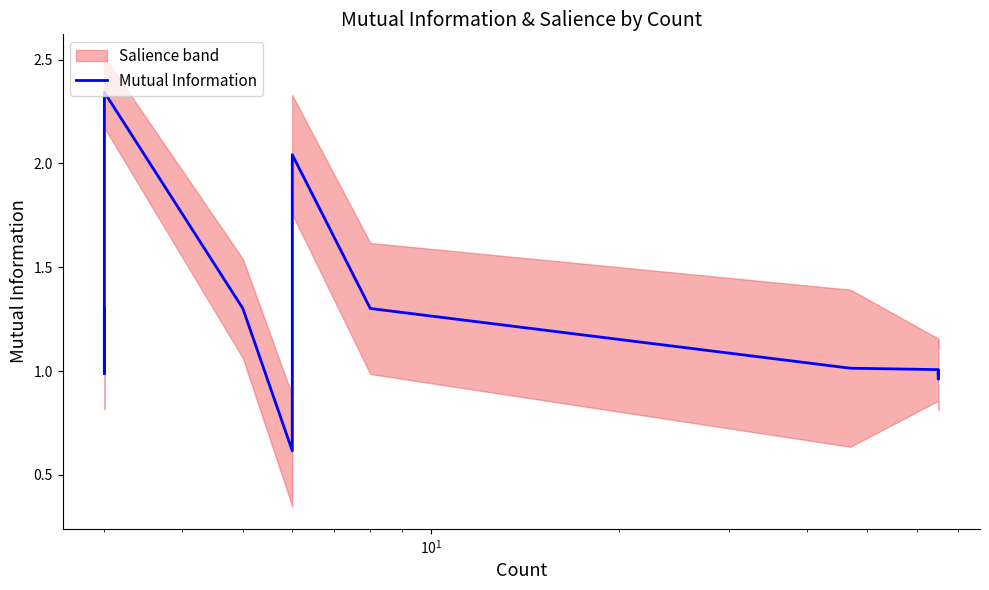

What is the difference between the maximum and minimum values?

1.7